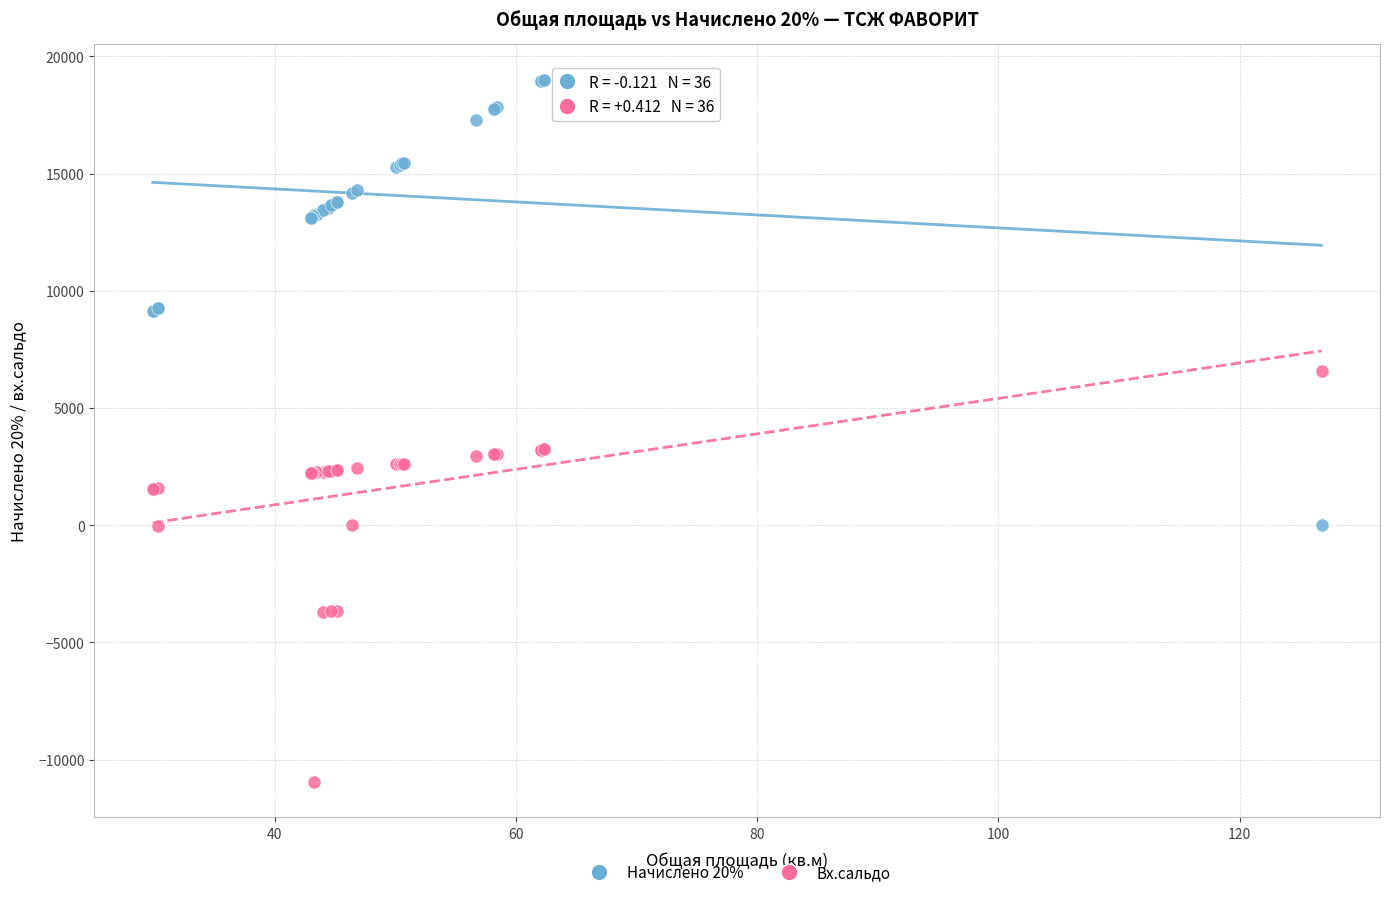

Which series reaches the minimum Y coordinate?

Вх.сальдо